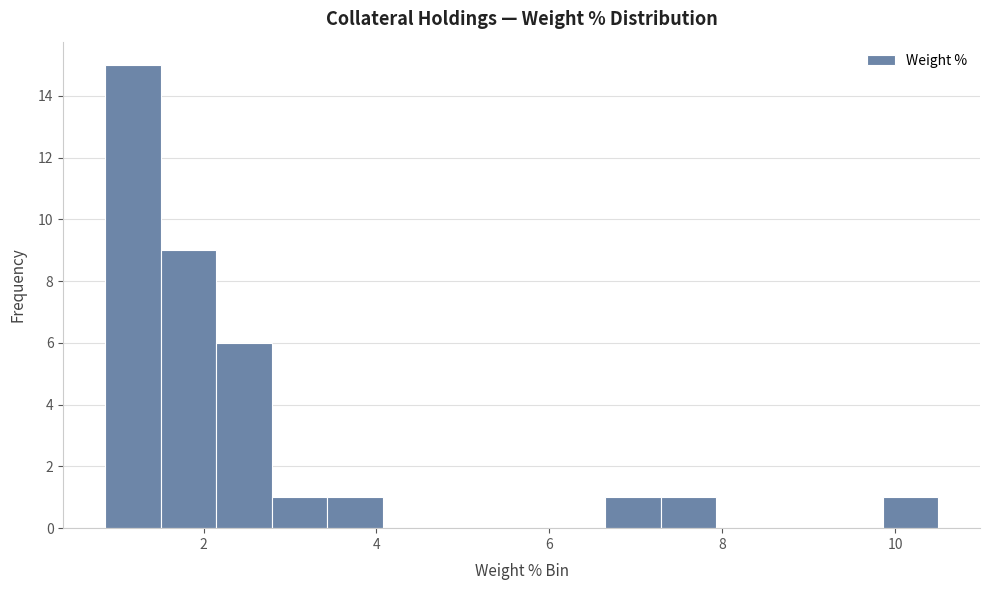

Around what value on the x-axis is the tallest bar? Give the approximate position of its centre, as read against the axis.

1.2